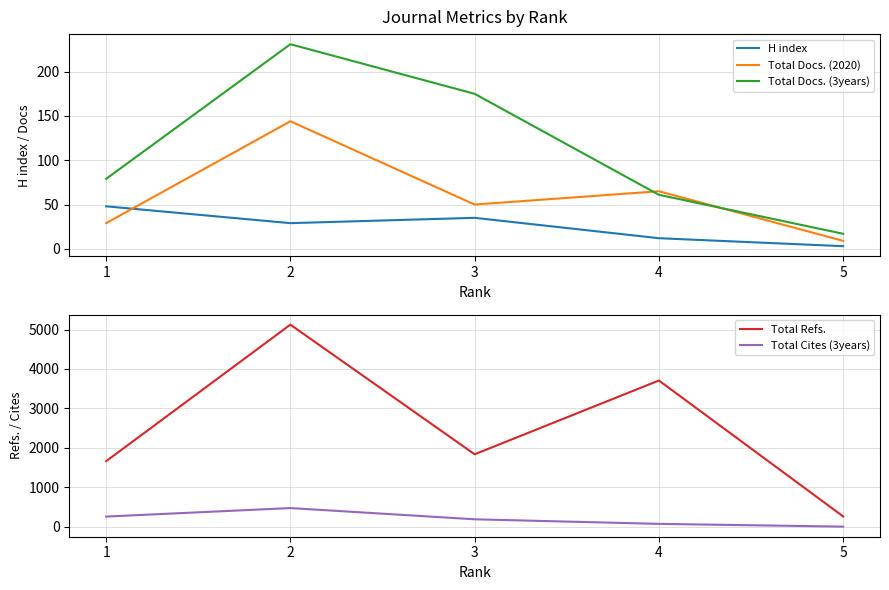

Does the chart display data point markers on the line(s)?

No